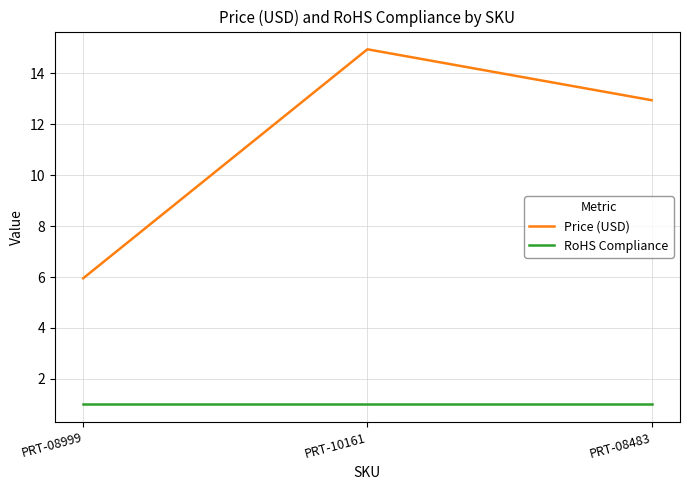

List the series in order of their peak value, highest first.

Price (USD), RoHS Compliance